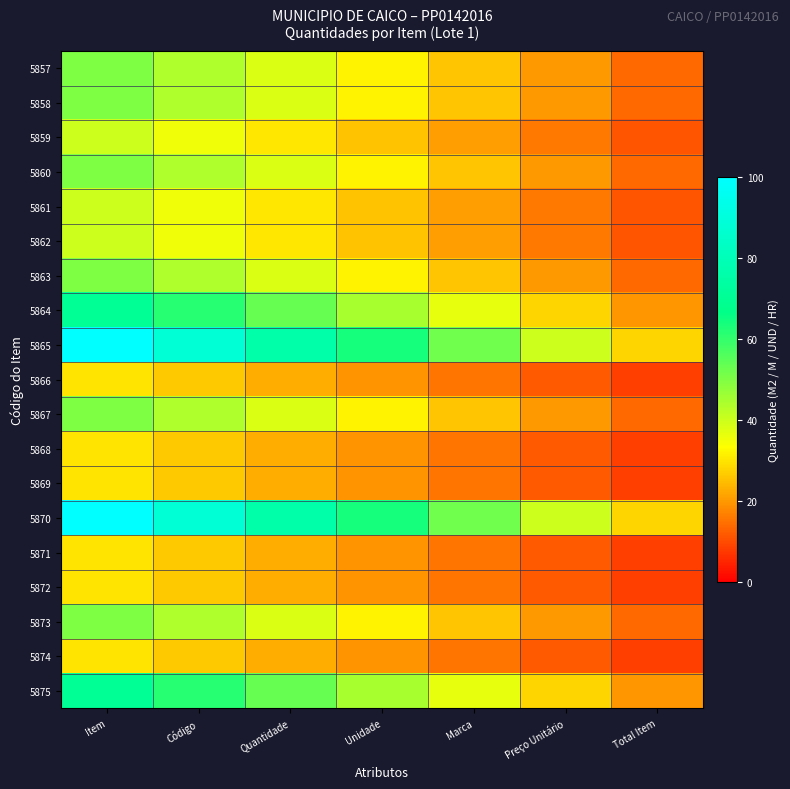

What is the difference between the highest and lowest values at Unidade?

44.8